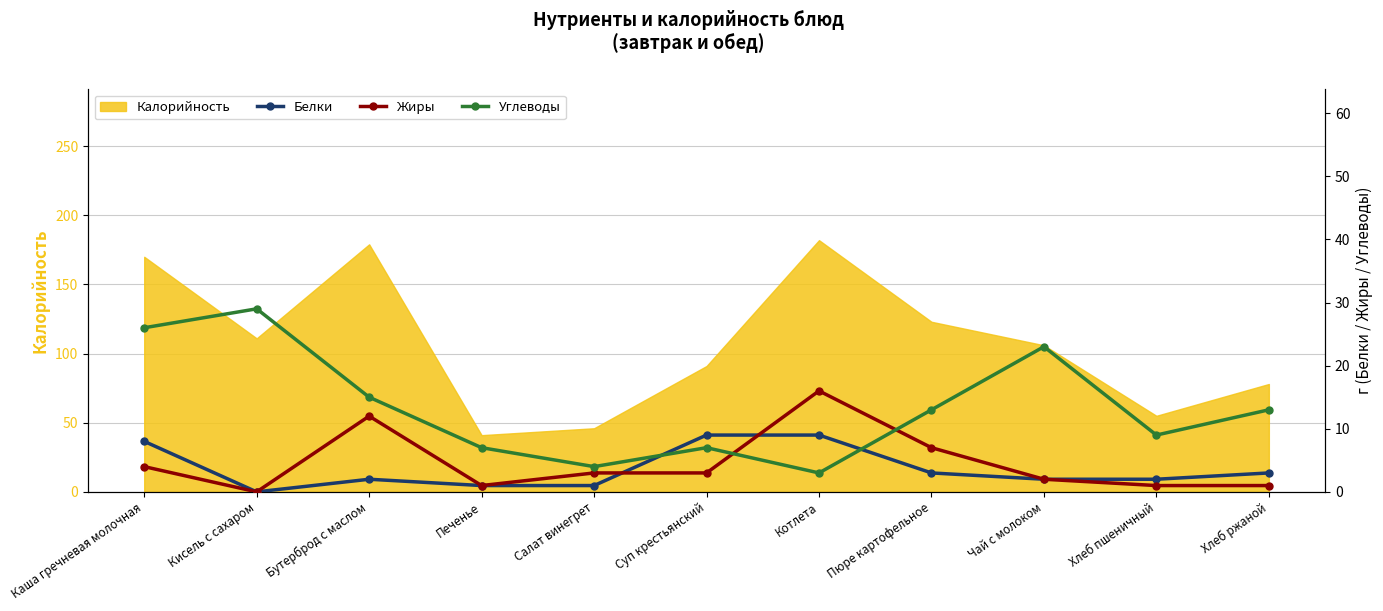

Rank the series by their maximum value, from lowest to highest.

Белки, Жиры, Углеводы